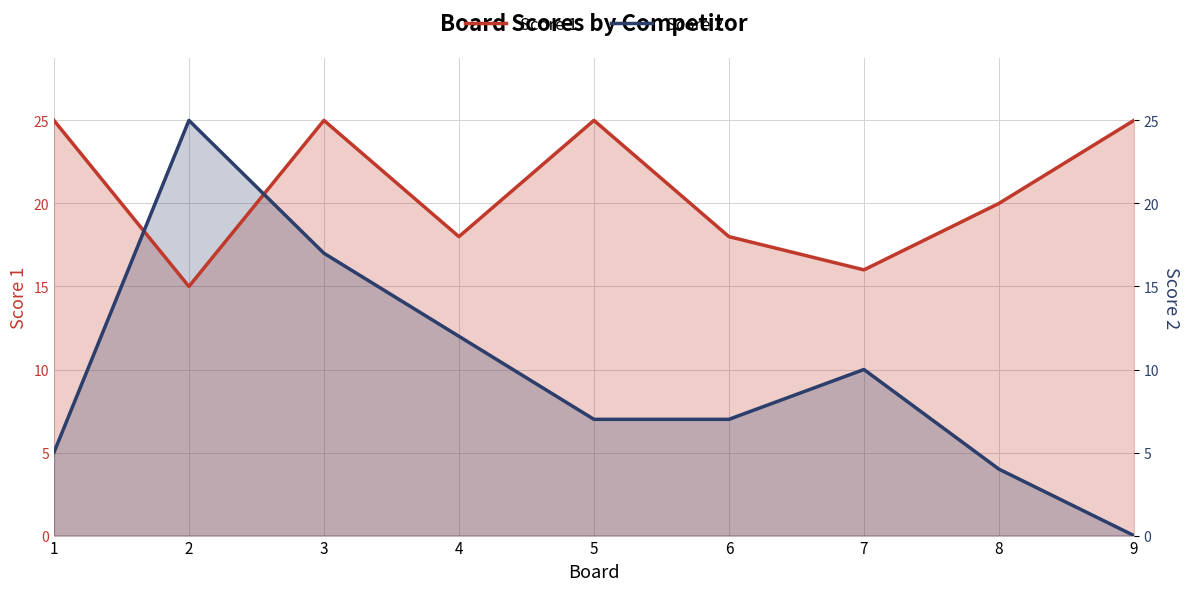

At which category does the chart reach its minimum across all series?

9